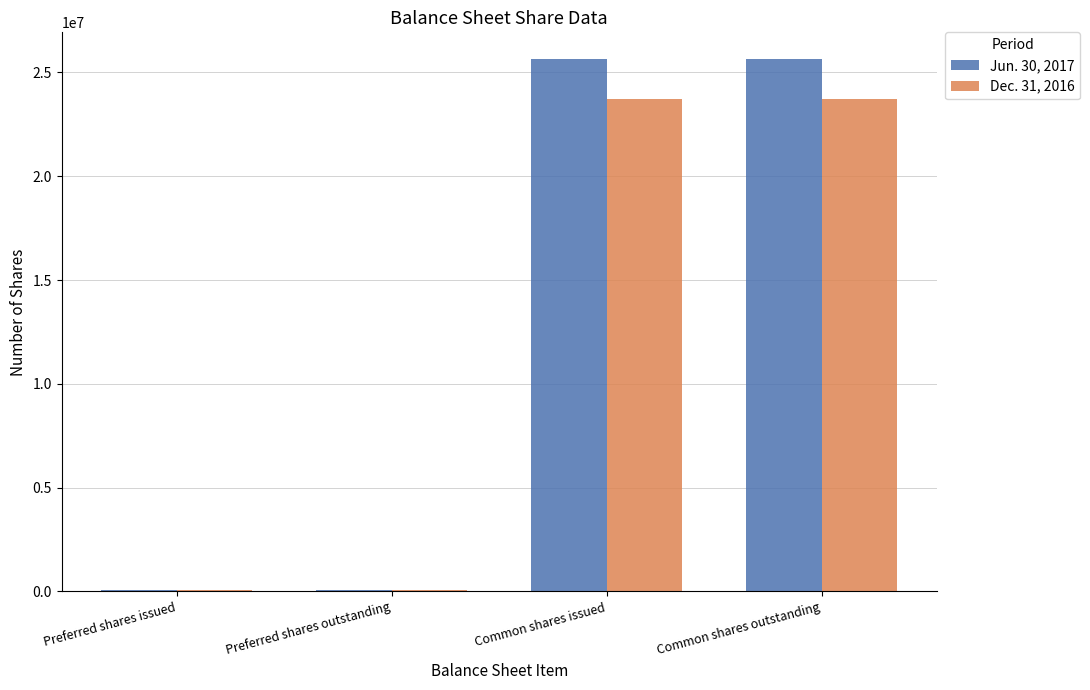

Reading right to left, transcribe all the data shown in this chart.

Jun. 30, 2017: Common shares outstanding=25652342	Common shares issued=25652342	Preferred shares outstanding=76000	Preferred shares issued=76000
Dec. 31, 2016: Common shares outstanding=23722342	Common shares issued=23722342	Preferred shares outstanding=61000	Preferred shares issued=61000